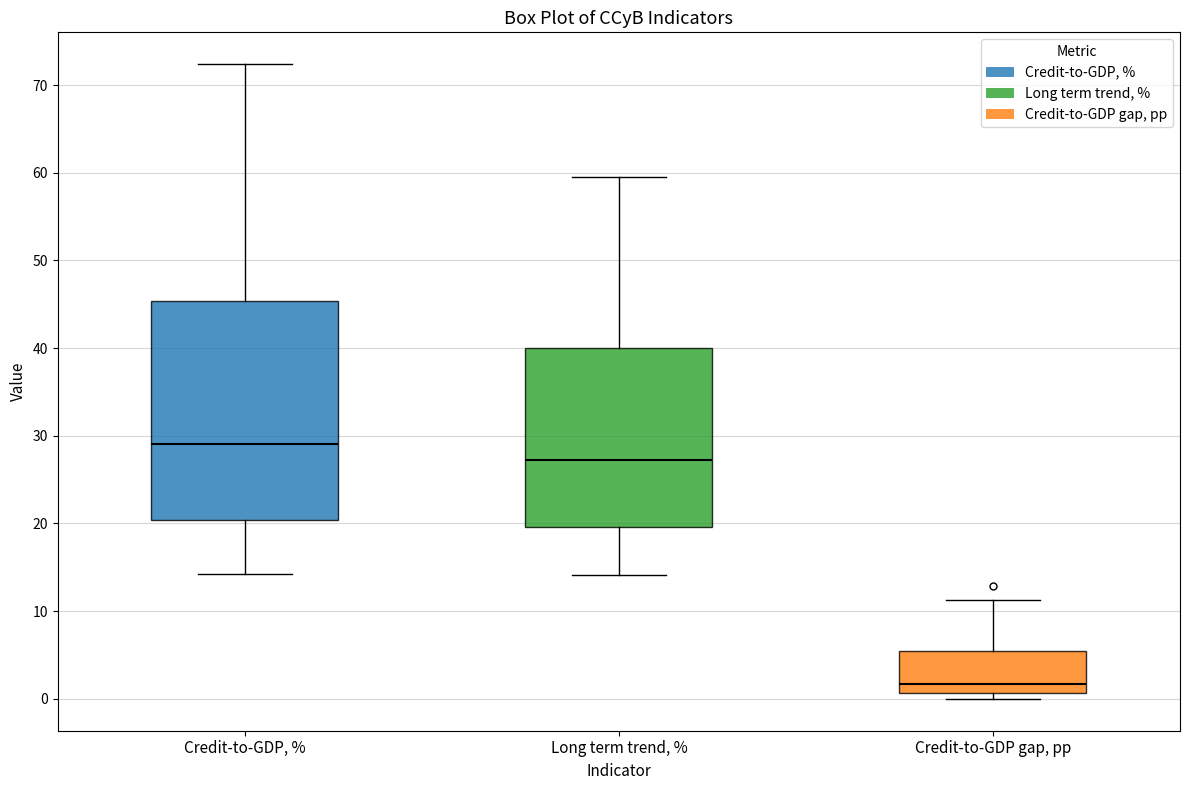

Reading left to right, transcribe this box plot: for each box, give where its median line is, the range the box spans, and where its two whiskers end, as read against the y-axis. The values are not printed on the chart, so give them approximately, as read against the axis.

Credit-to-GDP, %: median 29, box 20 to 45, whiskers 14 to 72
Long term trend, %: median 27, box 20 to 40, whiskers 14 to 60
Credit-to-GDP gap, pp: median 2, box 1 to 5, whiskers 0 to 11